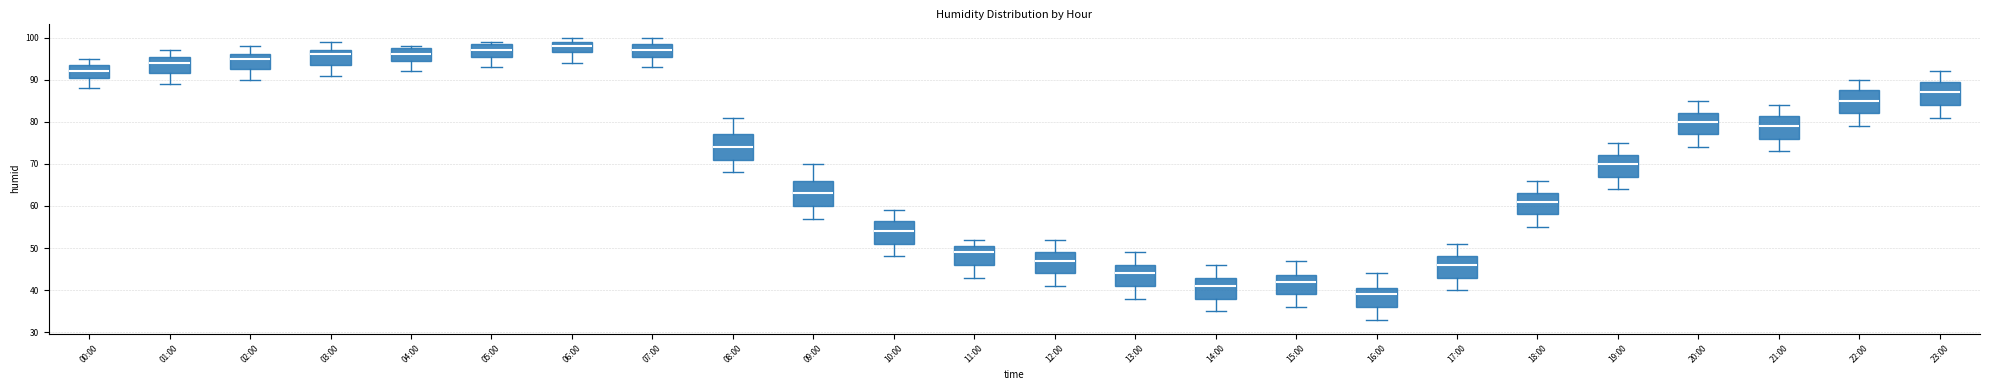

Reading left to right, transcribe this box plot: for each box, give where its median line is, the range the box spans, and where its two whiskers end, as read against the y-axis. The values are not printed on the chart, so give them approximately, as read against the axis.

00:00: median 92, box 91 to 94, whiskers 88 to 95
01:00: median 94, box 92 to 96, whiskers 89 to 97
02:00: median 95, box 93 to 96, whiskers 90 to 98
03:00: median 96, box 94 to 97, whiskers 91 to 99
04:00: median 96, box 95 to 98, whiskers 92 to 98 (just above the box's upper edge)
05:00: median 97, box 96 to 99, whiskers 93 to 99 (just above the box's upper edge)
06:00: median 98, box 97 to 99, whiskers 94 to 100
07:00: median 97, box 96 to 99, whiskers 93 to 100
08:00: median 74, box 71 to 77, whiskers 68 to 81
09:00: median 63, box 60 to 66, whiskers 57 to 70
10:00: median 54, box 51 to 57, whiskers 48 to 59
11:00: median 49, box 46 to 51, whiskers 43 to 52
12:00: median 47, box 44 to 49, whiskers 41 to 52
13:00: median 44, box 41 to 46, whiskers 38 to 49
14:00: median 41, box 38 to 43, whiskers 35 to 46
15:00: median 42, box 39 to 44, whiskers 36 to 47
16:00: median 39, box 36 to 41, whiskers 33 to 44
17:00: median 46, box 43 to 48, whiskers 40 to 51
18:00: median 61, box 58 to 63, whiskers 55 to 66
19:00: median 70, box 67 to 72, whiskers 64 to 75
20:00: median 80, box 77 to 82, whiskers 74 to 85
21:00: median 79, box 76 to 82, whiskers 73 to 84
22:00: median 85, box 82 to 88, whiskers 79 to 90
23:00: median 87, box 84 to 90, whiskers 81 to 92